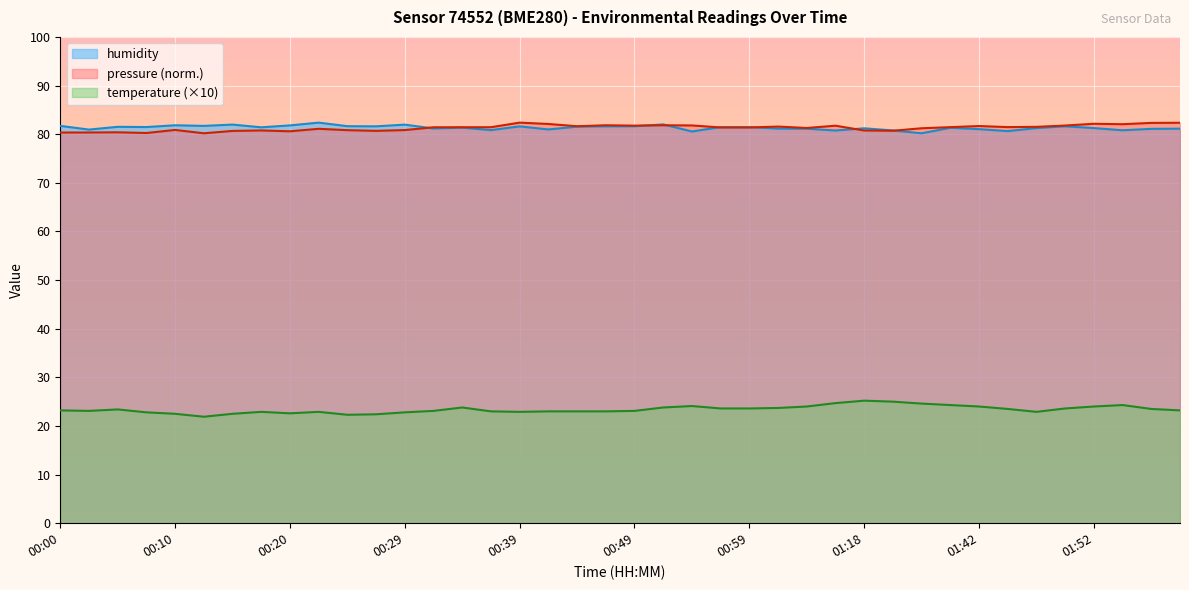

Reading left to right, what are all the values shown in this chart?

temperature: 00:00=23.2	00:02=23.1	00:05=23.4	00:07=22.8	00:10=22.5	00:12=21.9	00:15=22.5	00:17=22.9	00:20=22.6	00:22=22.9	00:24=22.3	00:27=22.4	00:29=22.8	00:32=23.1	00:34=23.8	00:37=23.0	00:39=22.9	00:42=23.0	00:44=23.0	00:46=23.0	00:49=23.1	00:51=23.8	00:54=24.1	00:57=23.6	00:59=23.6	01:02=23.7	01:04=24.0	01:13=24.7	01:18=25.2	01:26=25.0	01:37=24.6	01:40=24.3	01:42=24.0	01:45=23.5	01:47=22.9	01:50=23.6	01:52=24.0	01:55=24.3	01:57=23.5	02:00=23.2
humidity: 00:00=81.7	00:02=81.0	00:05=81.5	00:07=81.5	00:10=81.8	00:12=81.7	00:15=82.0	00:17=81.4	00:20=81.8	00:22=82.4	00:24=81.7	00:27=81.6	00:29=82.0	00:32=81.2	00:34=81.3	00:37=80.8	00:39=81.6	00:42=81.0	00:44=81.5	00:46=81.6	00:49=81.6	00:51=82.0	00:54=80.6	00:57=81.5	00:59=81.5	01:02=81.2	01:04=81.1	01:13=80.8	01:18=81.2	01:26=80.8	01:37=80.2	01:40=81.3	01:42=81.0	01:45=80.6	01:47=81.3	01:50=81.6	01:52=81.3	01:55=80.8	01:57=81.1	02:00=81.1
pressure: 00:00=80.3	00:02=80.4	00:05=80.4	00:07=80.2	00:10=80.9	00:12=80.2	00:15=80.7	00:17=80.8	00:20=80.6	00:22=81.1	00:24=80.8	00:27=80.7	00:29=80.8	00:32=81.4	00:34=81.4	00:37=81.4	00:39=82.4	00:42=82.1	00:44=81.6	00:46=81.8	00:49=81.8	00:51=81.8	00:54=81.8	00:57=81.4	00:59=81.4	01:02=81.6	01:04=81.3	01:13=81.7	01:18=80.8	01:26=80.7	01:37=81.2	01:40=81.5	01:42=81.7	01:45=81.5	01:47=81.5	01:50=81.8	01:52=82.1	01:55=82.1	01:57=82.3	02:00=82.4